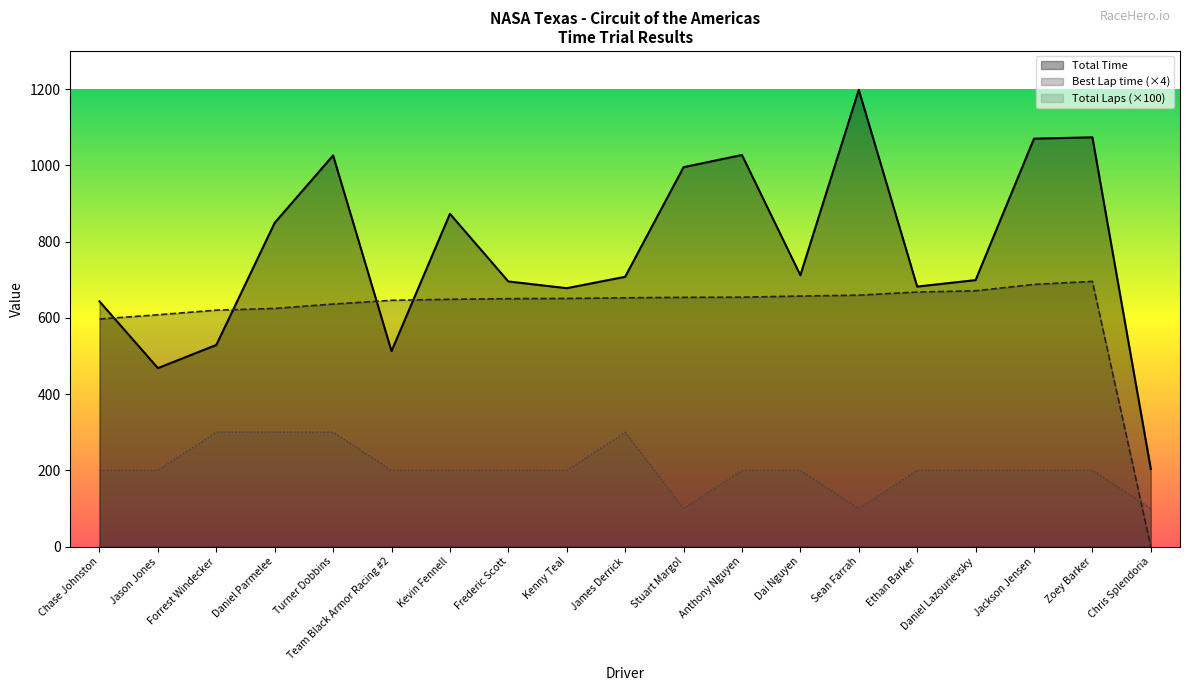

True or false: Total Time has a value of 1711.1 at Zoey Barker.

False